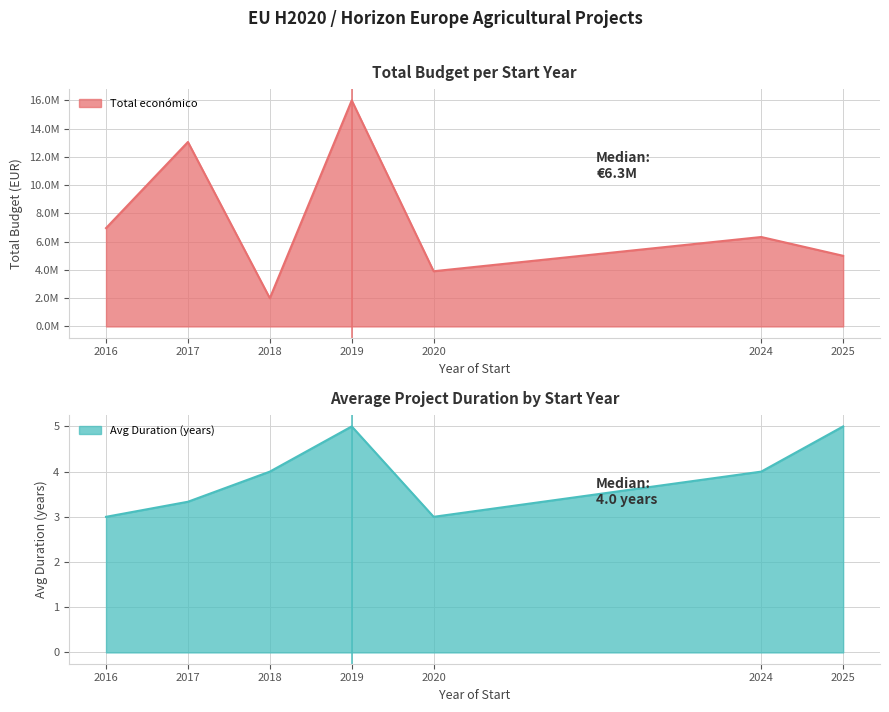

Does the chart display data point markers on the line(s)?

No